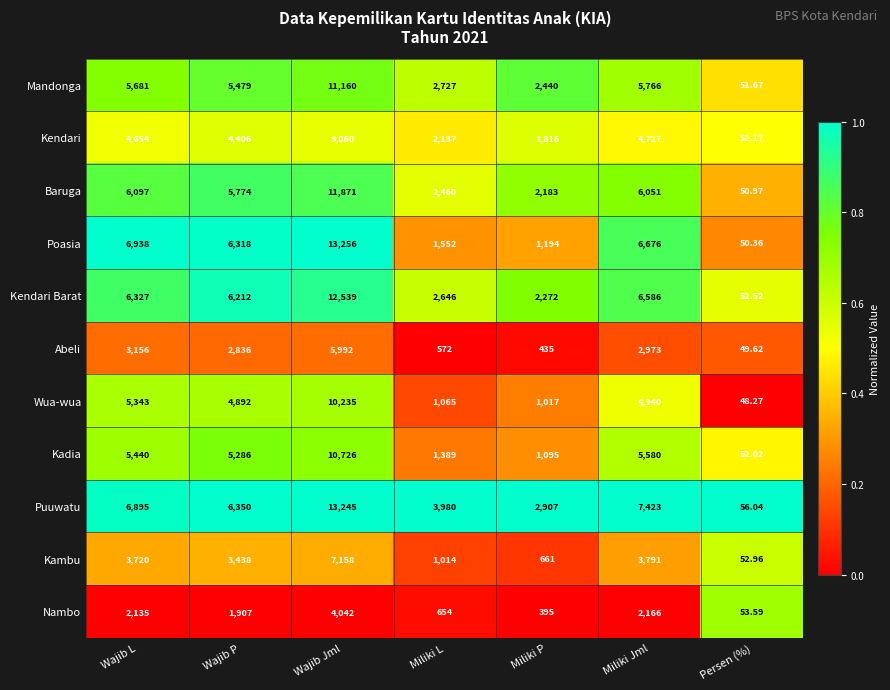

At which category does the chart reach its minimum across all series?

Persen (%)